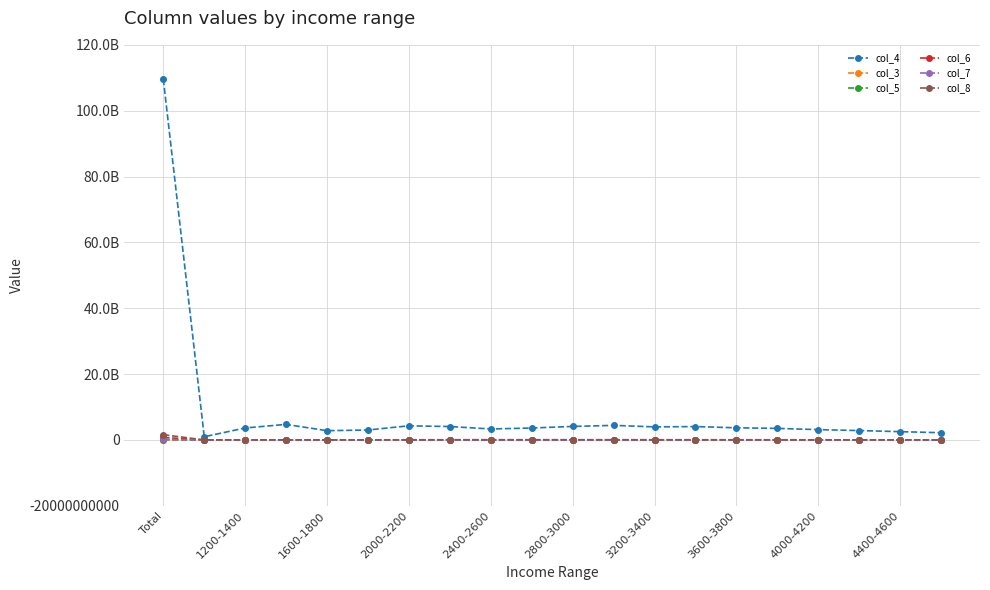

What are all the series names shown in the legend?

col_4, col_3, col_5, col_6, col_7, col_8